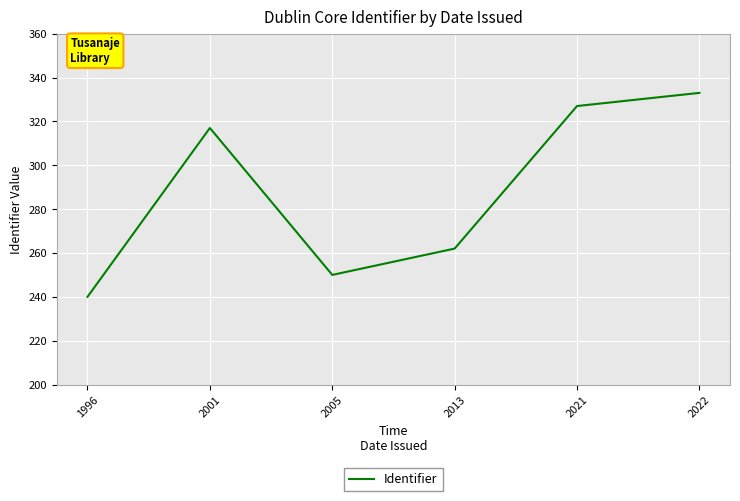

True or false: the data shows 333 at 2022.

True